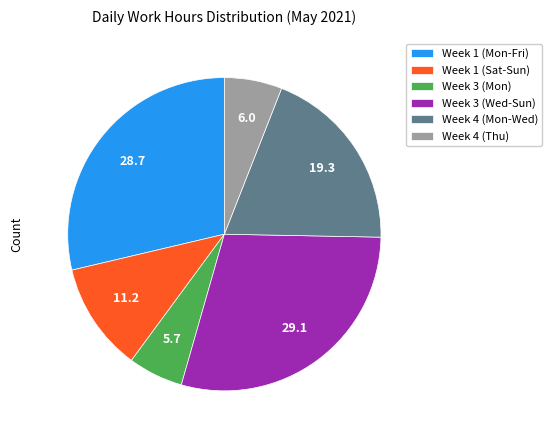

Between Week 3 (Mon) and Week 1 (Mon-Fri), which is larger?

Week 1 (Mon-Fri)